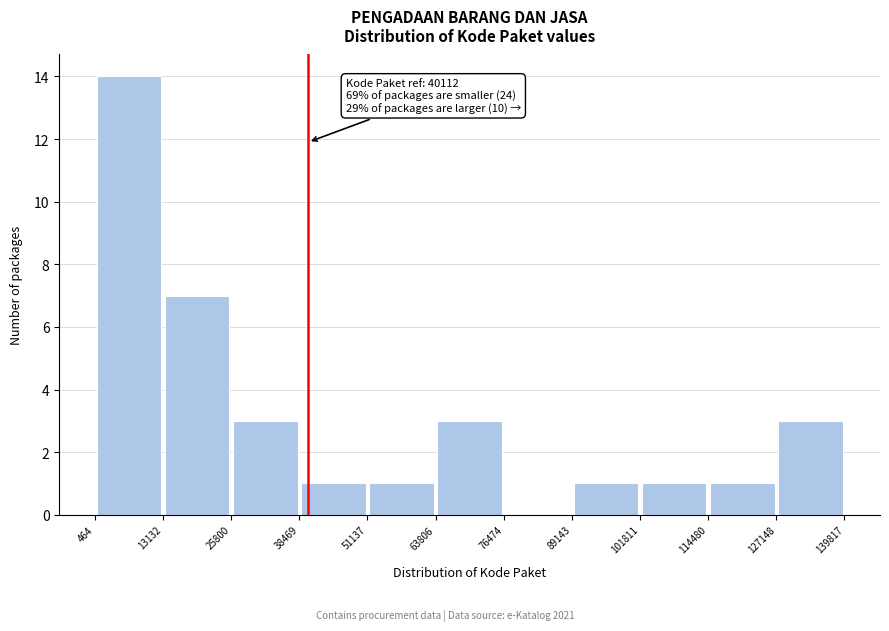

Which range on the x-axis has the tallest bar?

464 to 13132